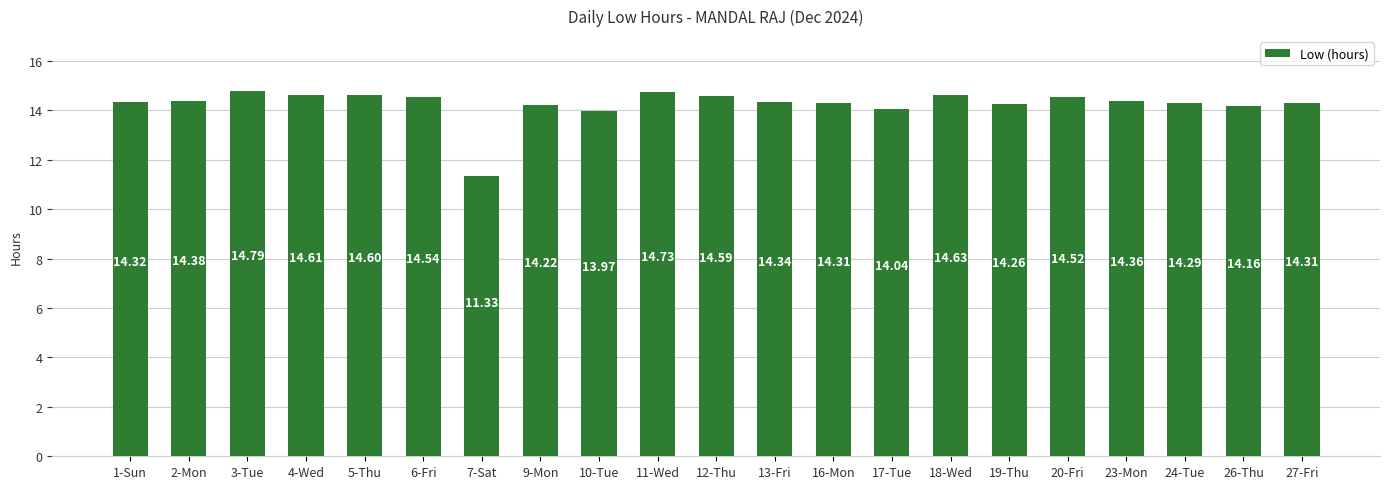

How many categories are shown in the chart?

21